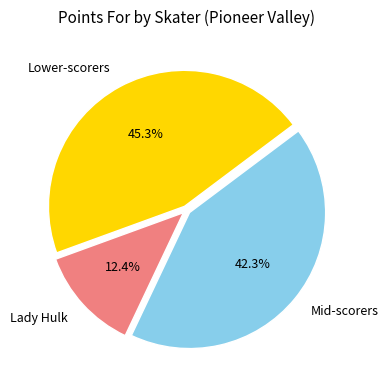

What is the smallest slice in the pie chart?

Lady Hulk